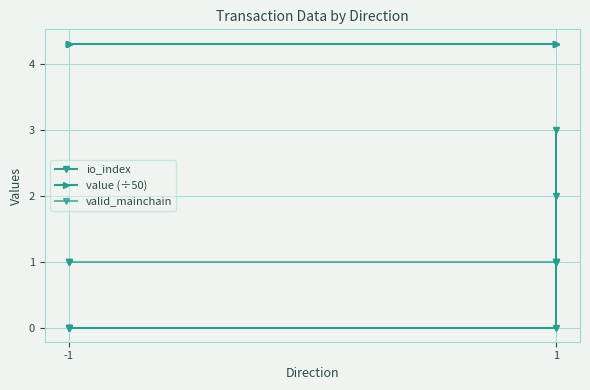

Is the value of io_index at -1 greater than the value of valid_mainchain at -1?

No